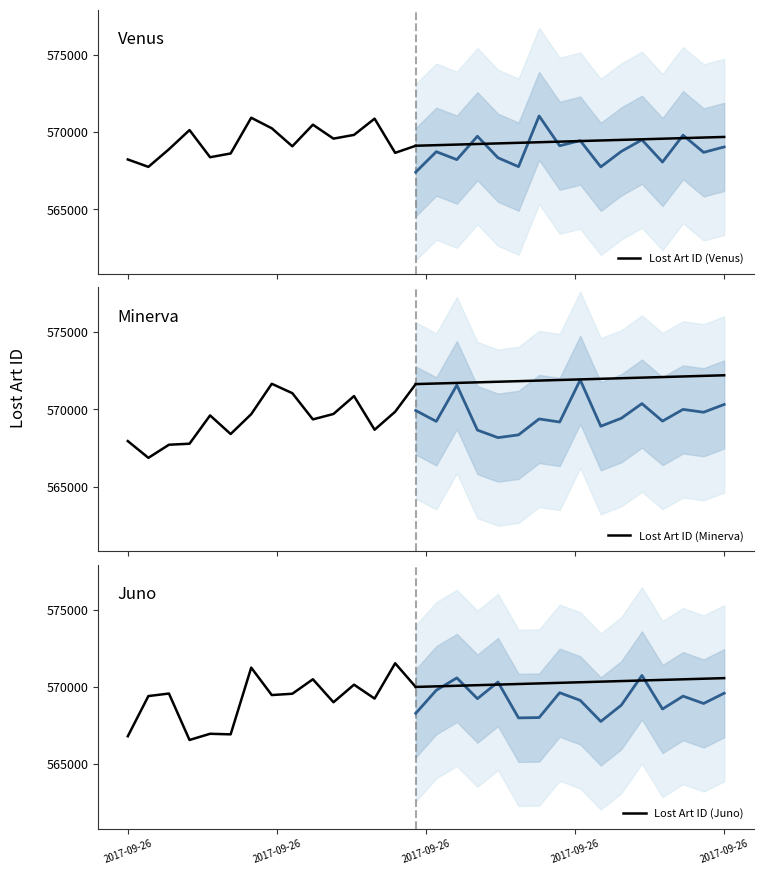

What is the value of the Lost Art ID (Minerva) point at the 14th from the left?

569853.4